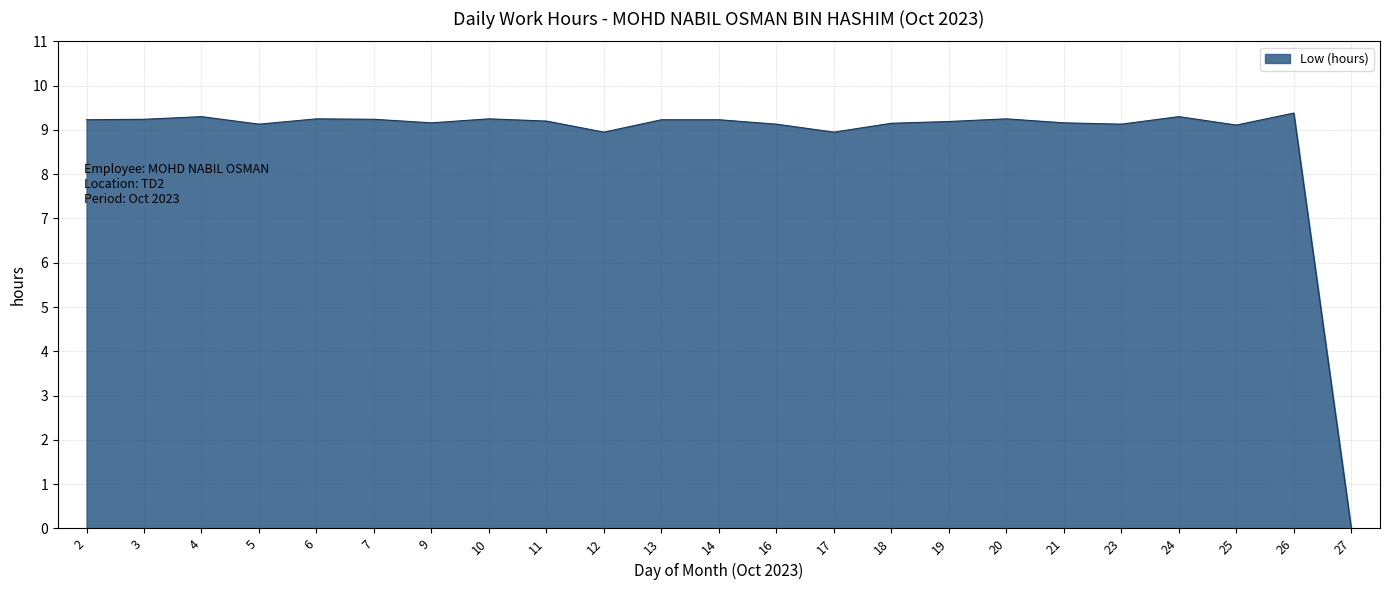

What is the maximum value shown in the chart?

9.4